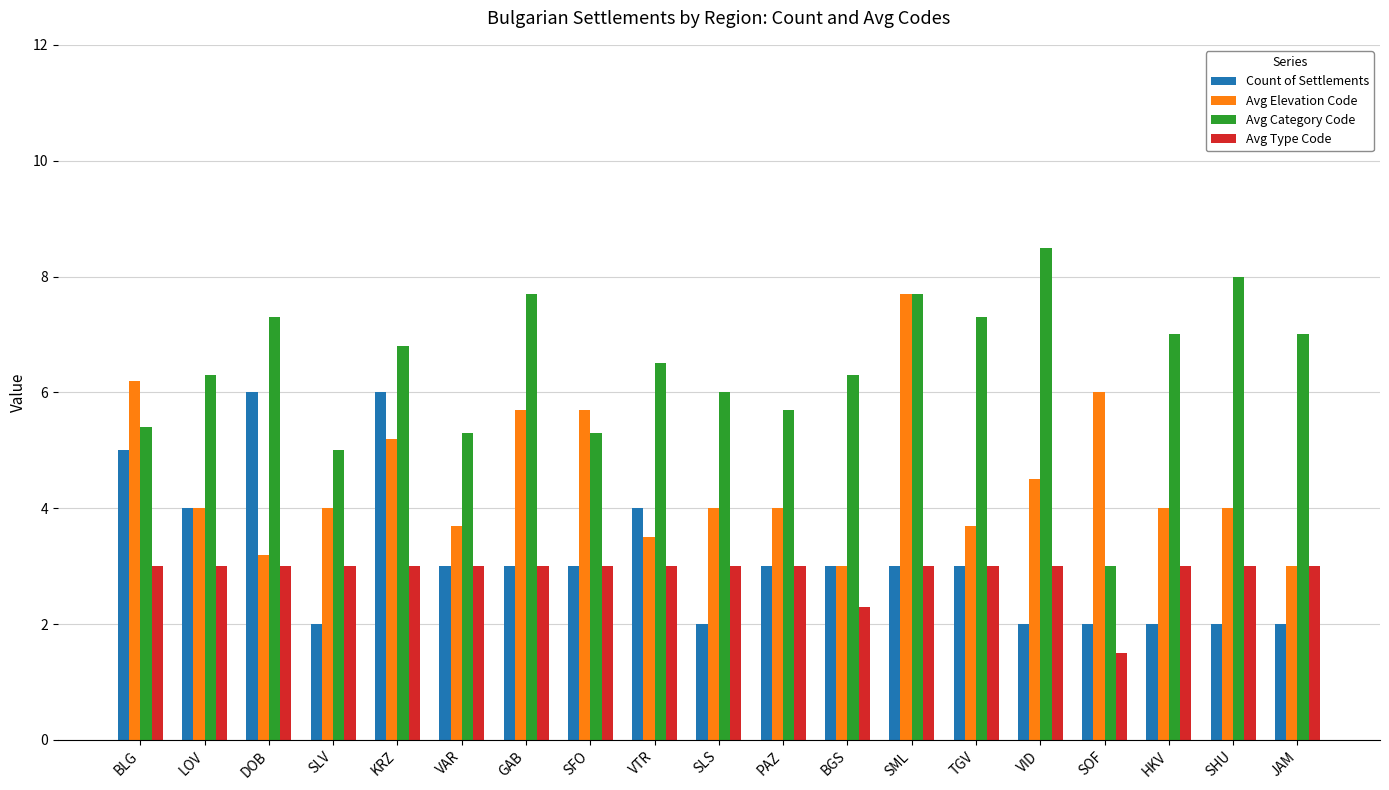

What is the difference between the highest and lowest values at SHU?

6.0